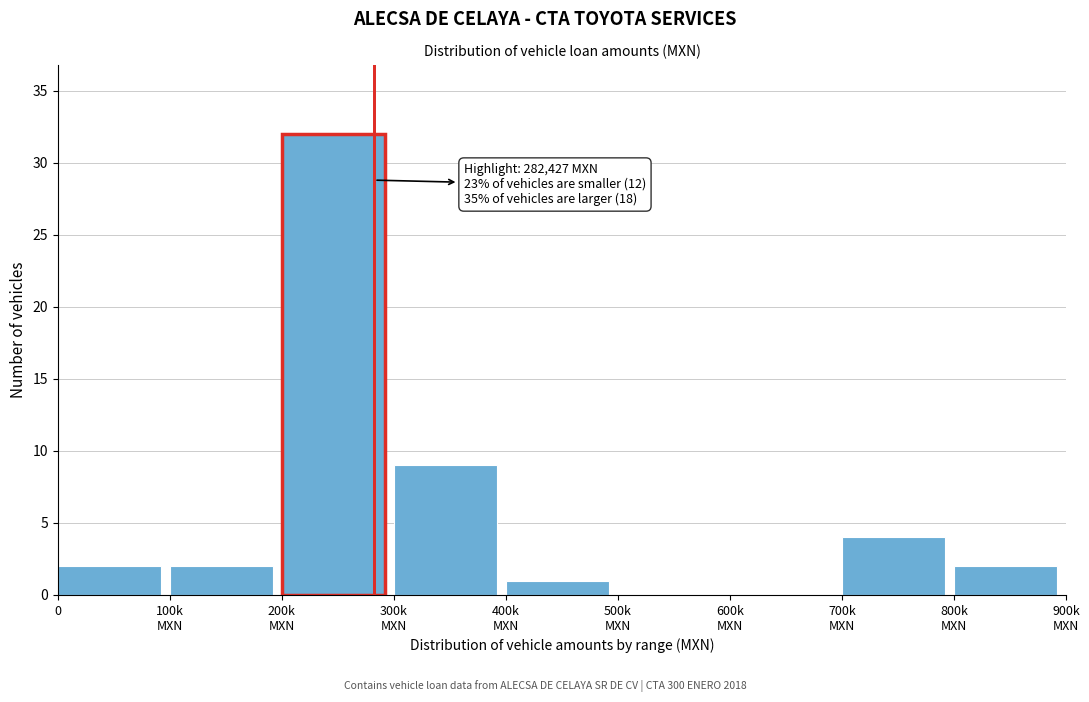

Is it true that the value at 0 is 2?

True